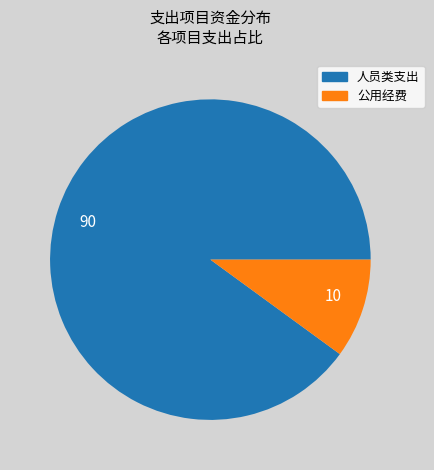

True or false: 10 accounts for 19% of the total.

False